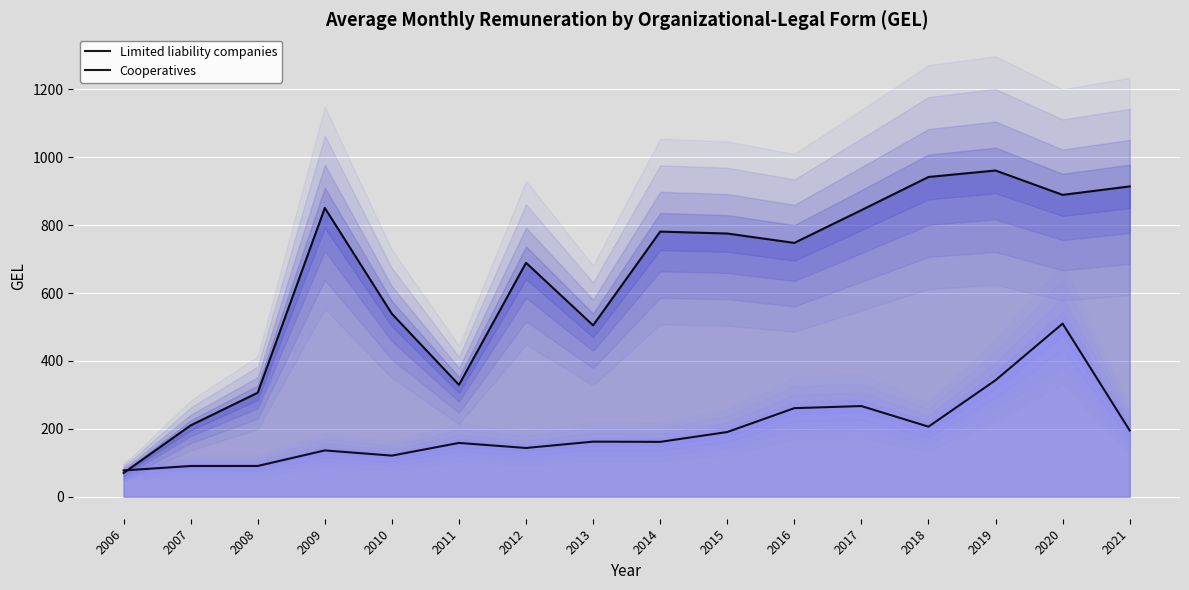

Between which two adjacent categories do Limited liability companies and Cooperatives first intersect?

2006 and 2007